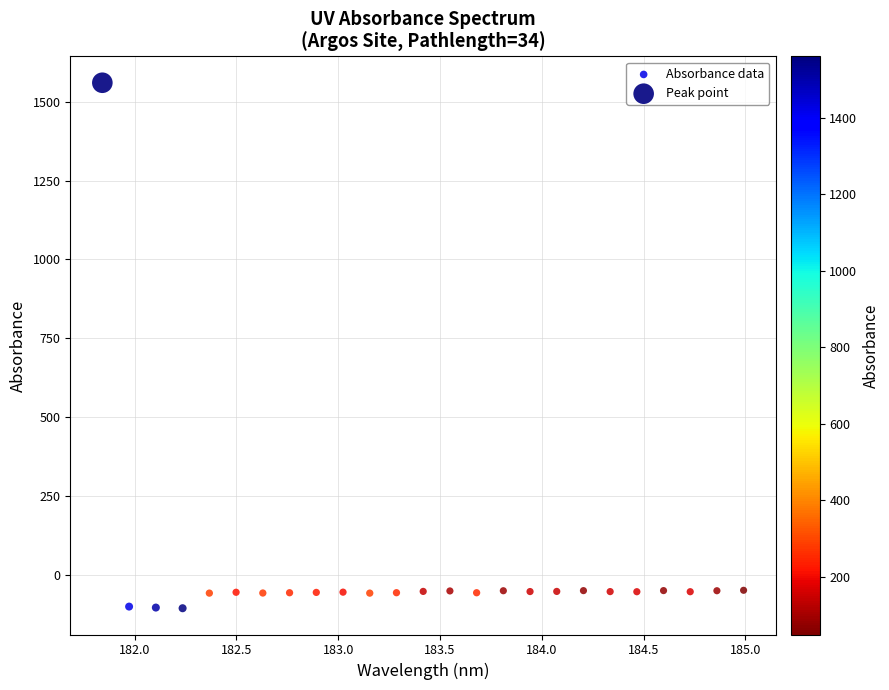

What are all the series names shown in the legend?

Absorbance data, Peak point